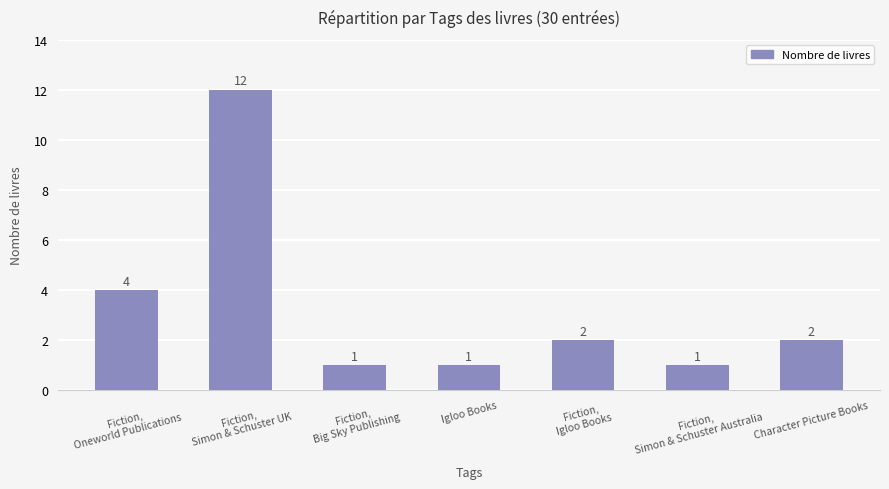

How many data points are less than 2?

3